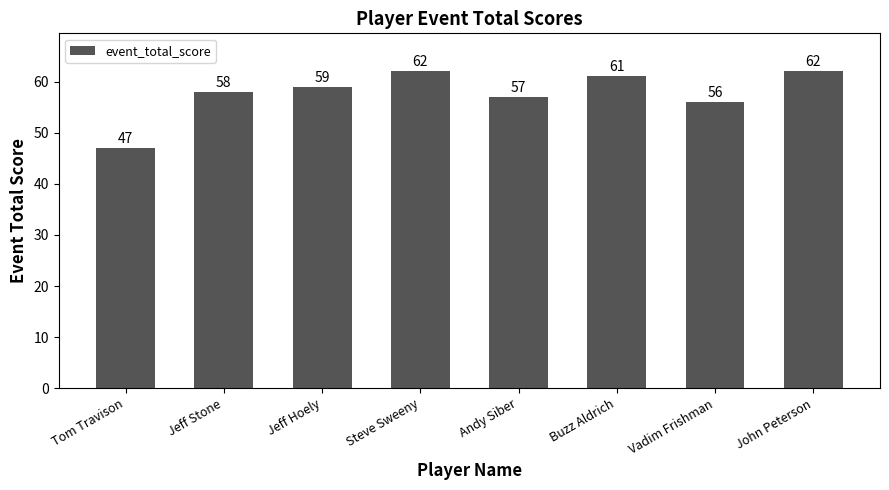

True or false: the data shows 35 at Steve Sweeny.

False